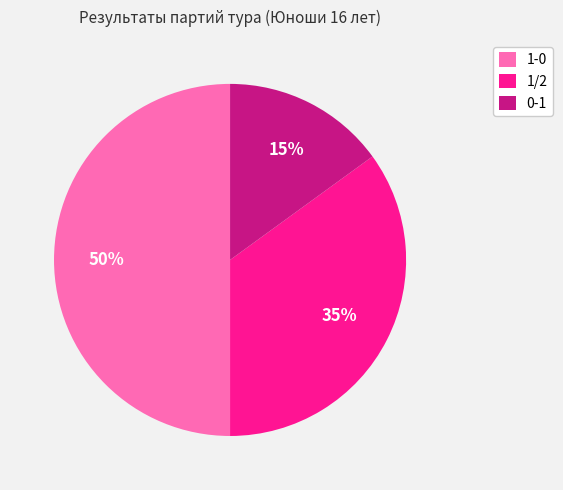

Does 0-1 represent more than half of the total?

No